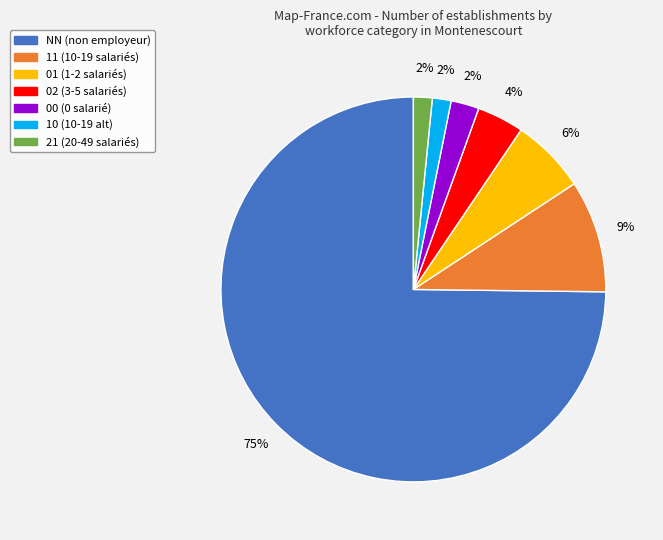

Does any single category account for the majority?

Yes